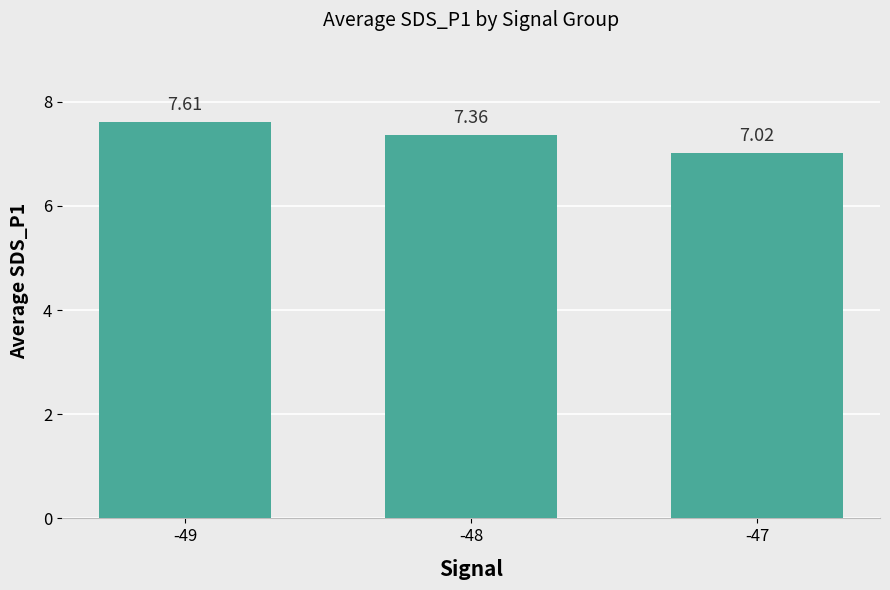

What is the average value?

7.3